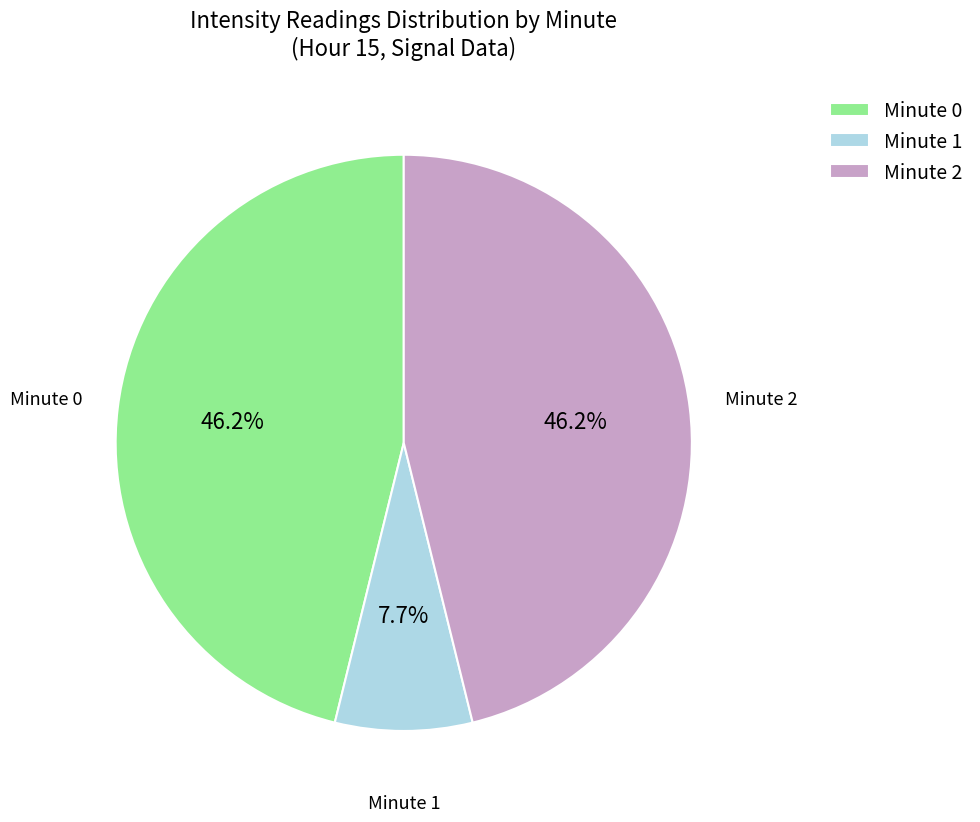

Between Minute 1 and Minute 0, which is larger?

Minute 0